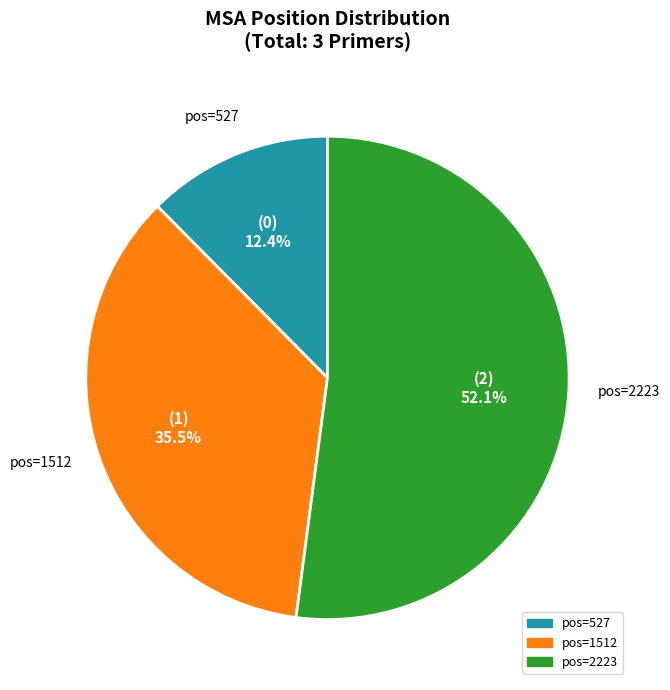

Is there a majority slice in this chart?

Yes